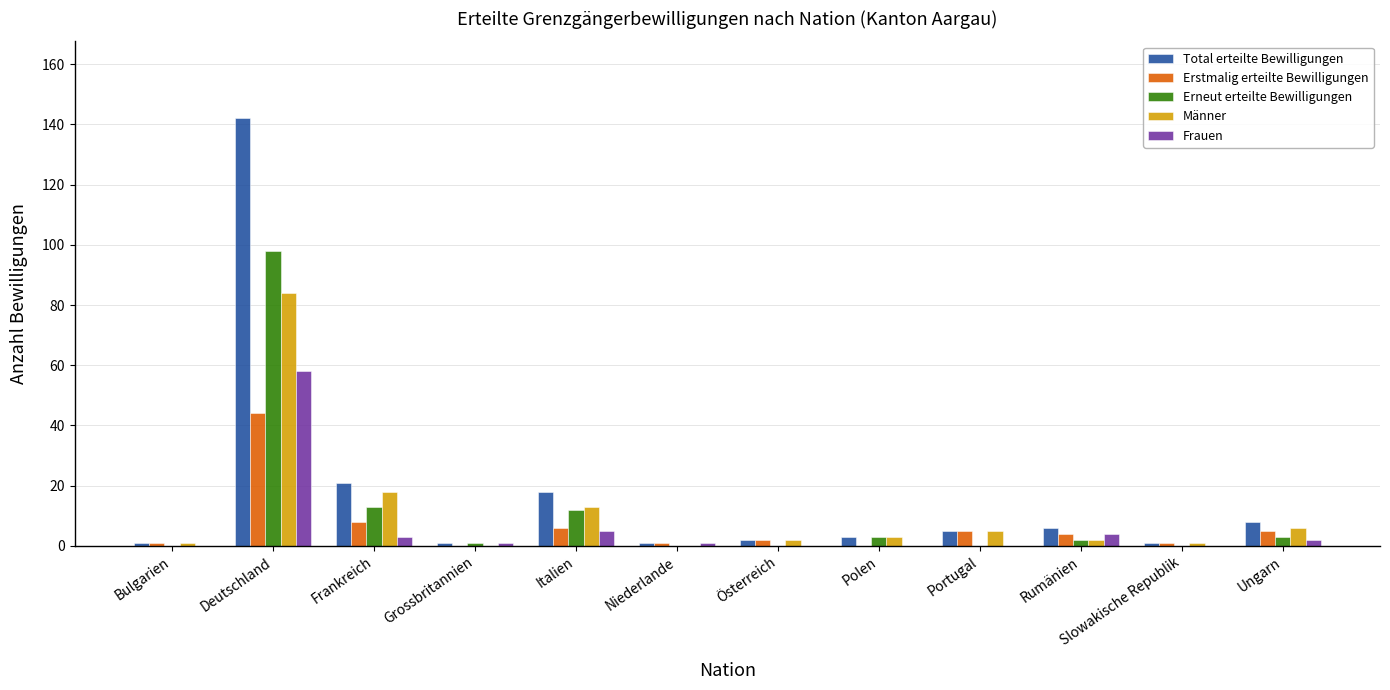

What is the sum of all Frauen values?

74